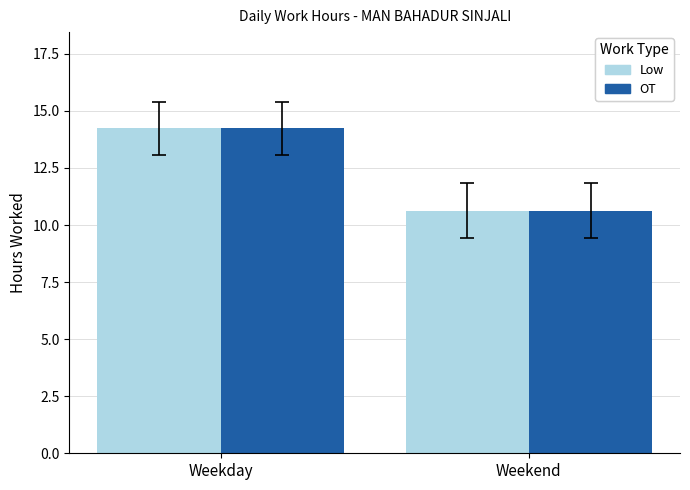

How many bars are there in total?

4